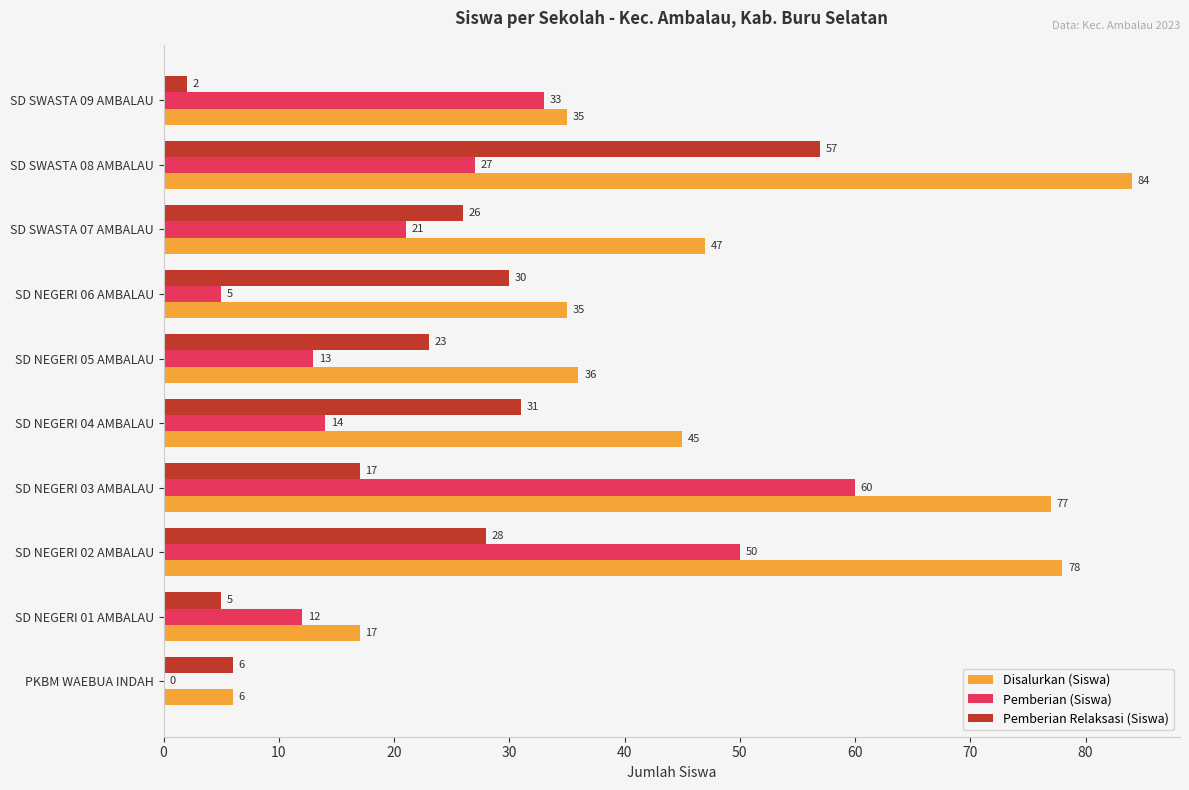

What is the total value across all series at SD NEGERI 04 AMBALAU?

90